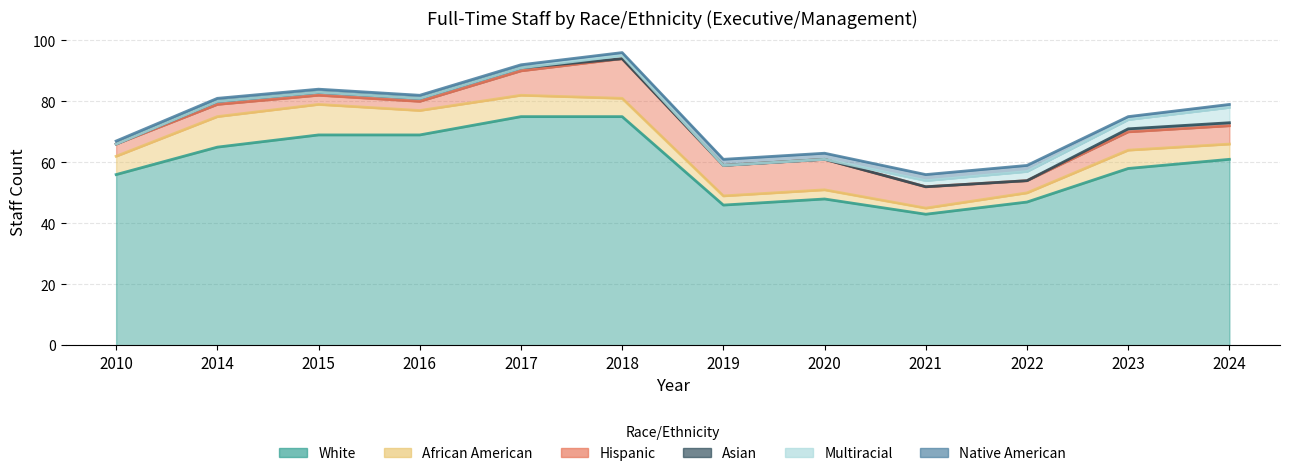

What is the greatest value displayed?

75